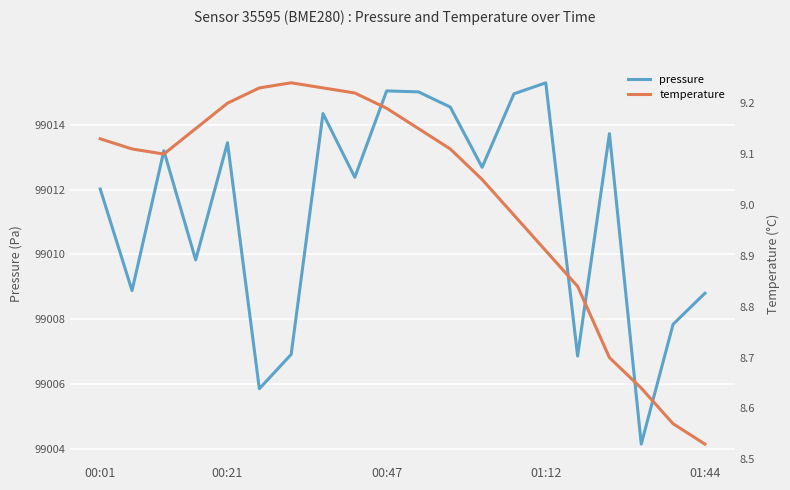

Does the chart display data point markers on the line(s)?

No